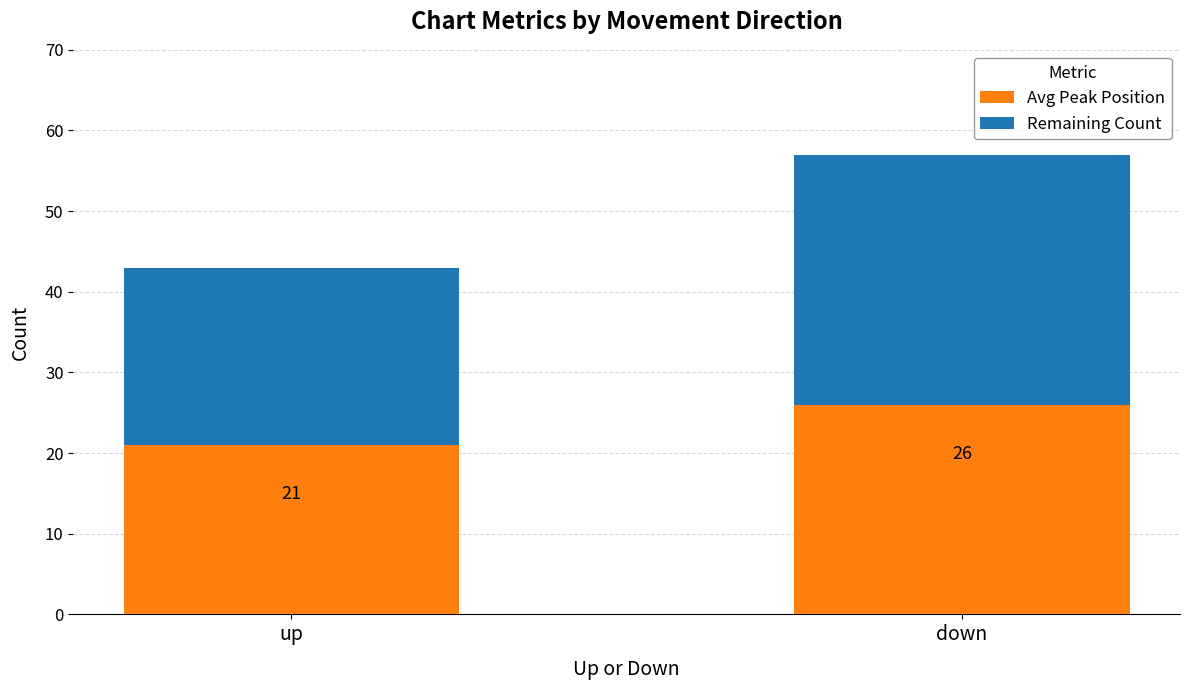

How many bars are there in total?

2